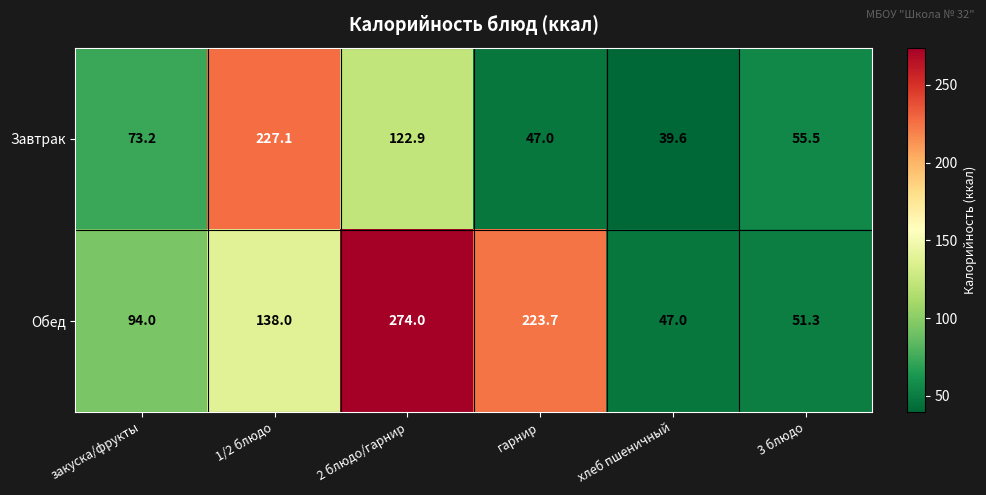

What is the average value of the Завтрак series?

94.2